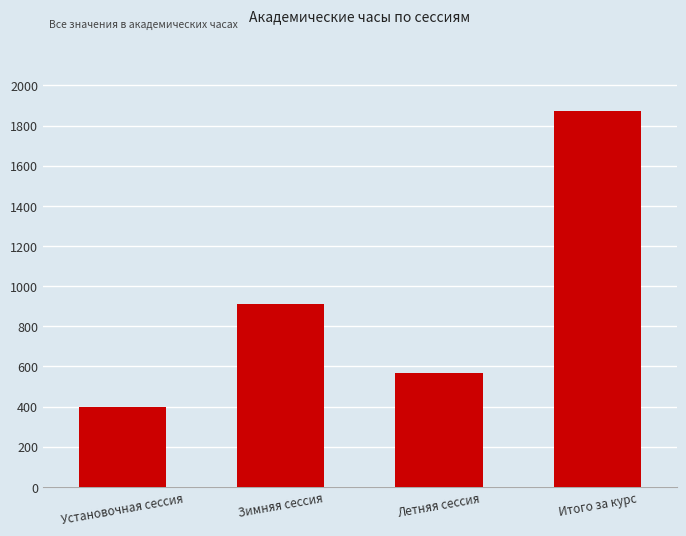

What is the difference between the maximum and minimum values?

1476